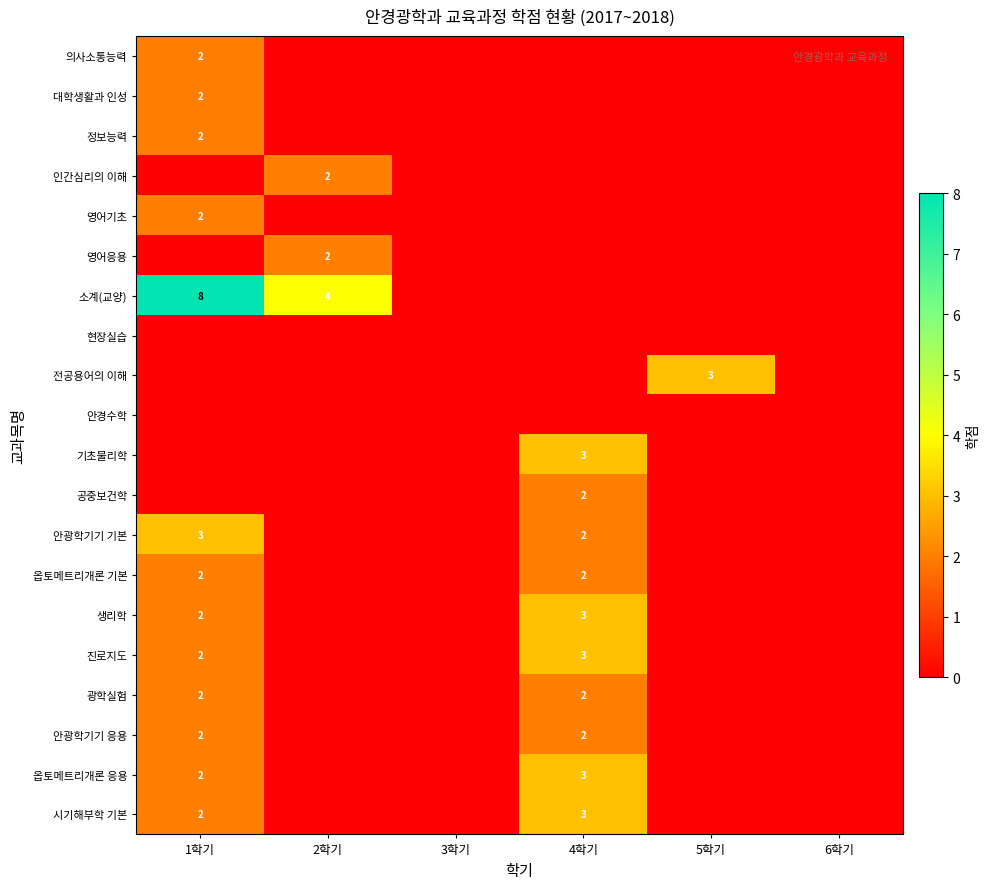

Is it true that 공중보건학 equals 3 at 4학기?

False